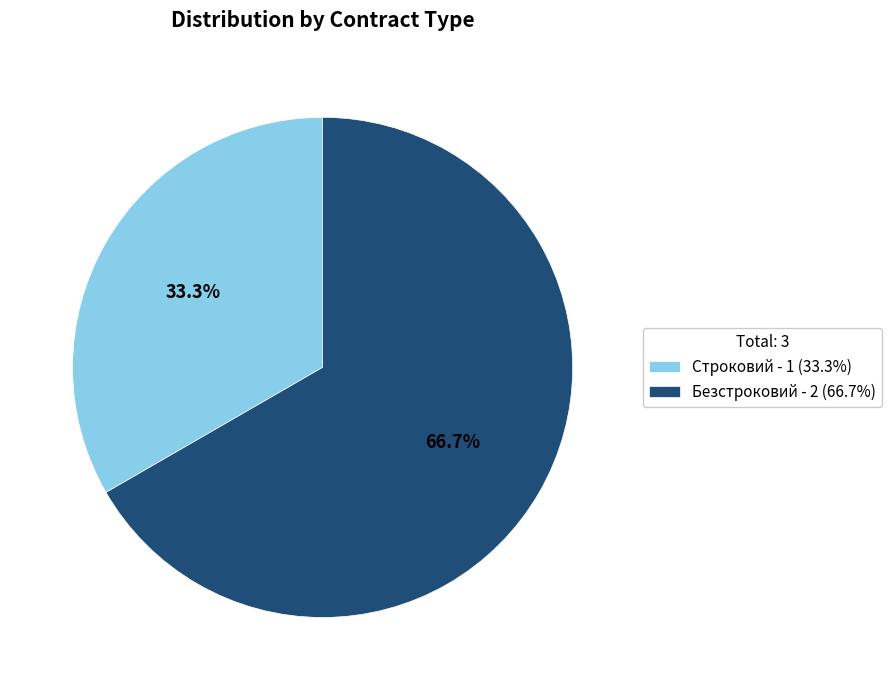

What percentage do Строковий and Безстроковий together represent?

100.0%